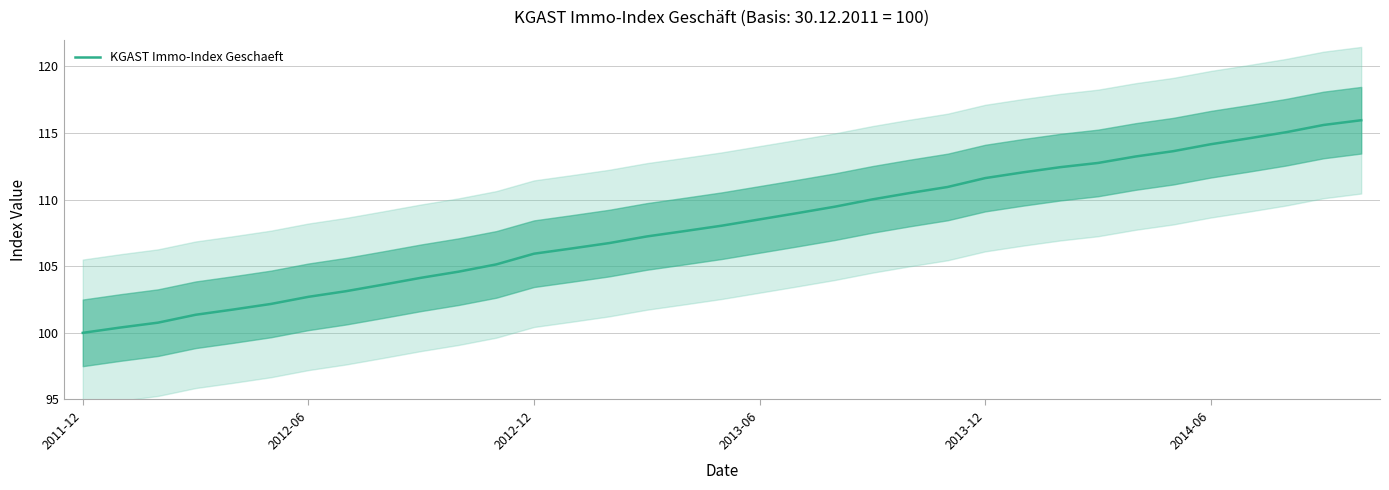

The KGAST Immo-Index Geschaeft series shows 114.2 at 2014-06. True or false?

True